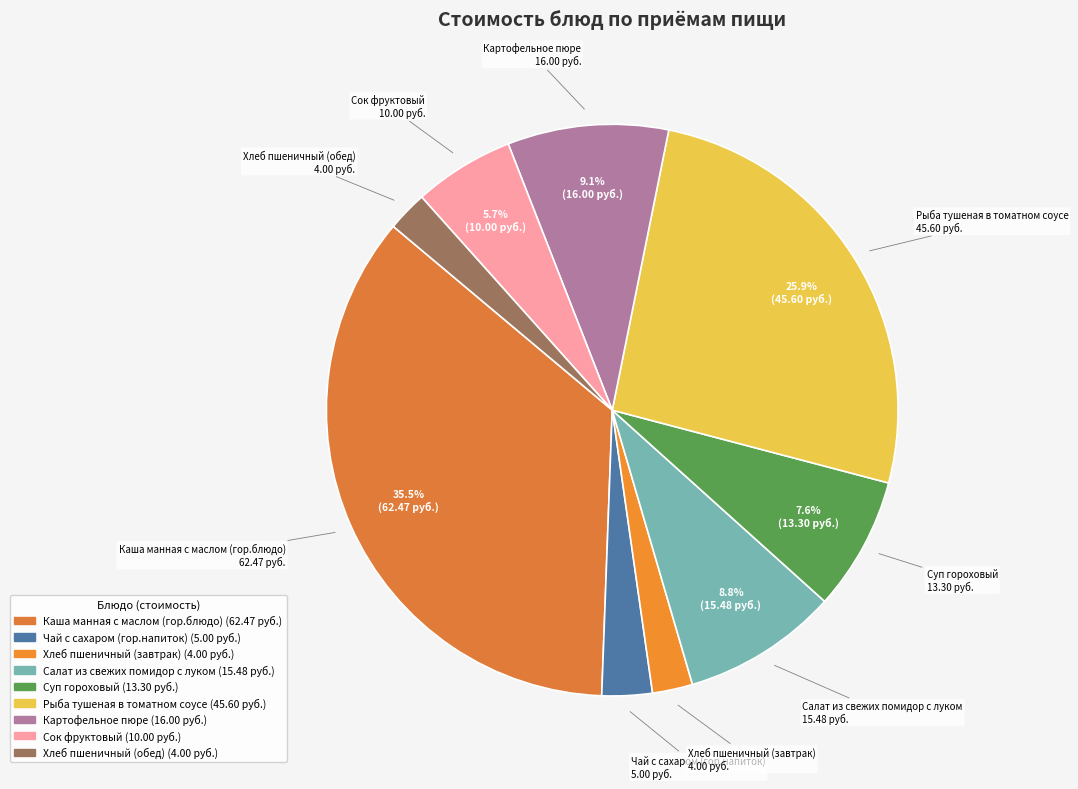

To the nearest percent, what is the difference between the Чай с сахаром (гор.напиток) and Суп гороховый slice percentages?

5%